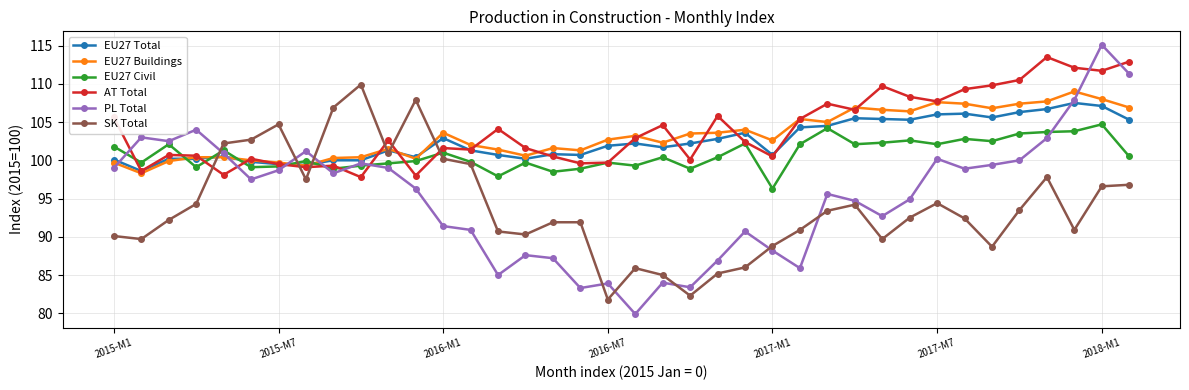

At how many categories does at least one series exceed 81?

38